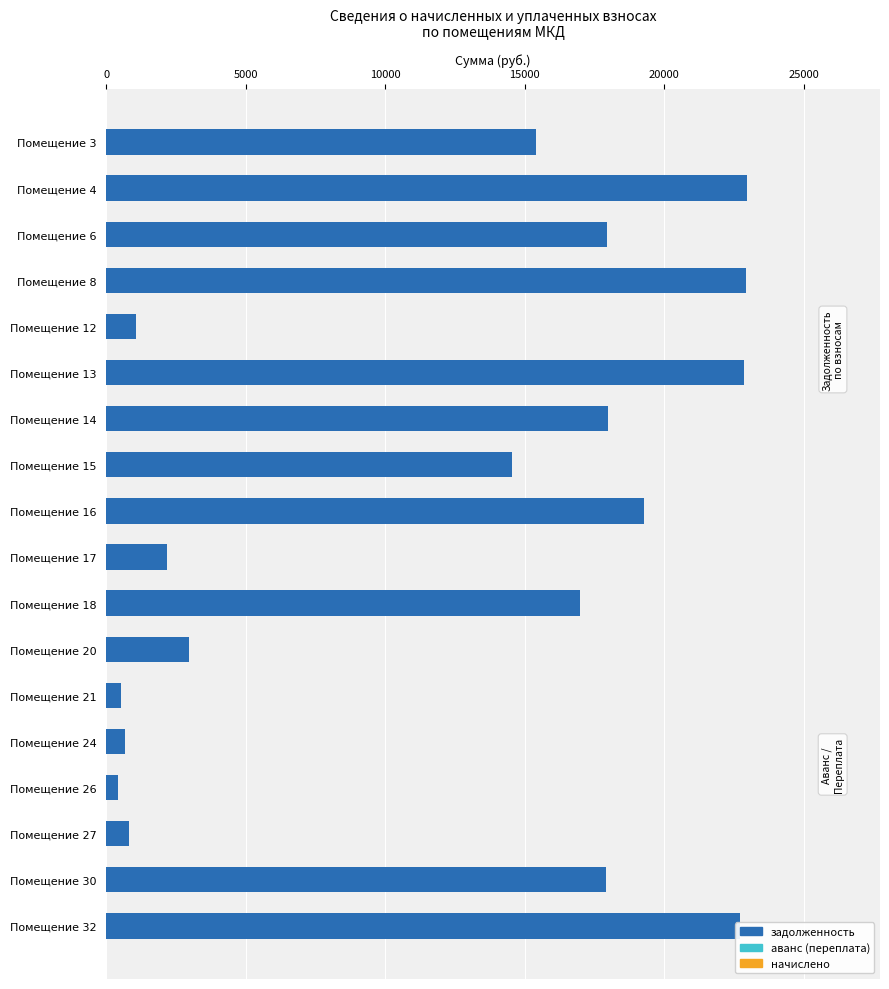

What is the greatest value displayed?

22970.5